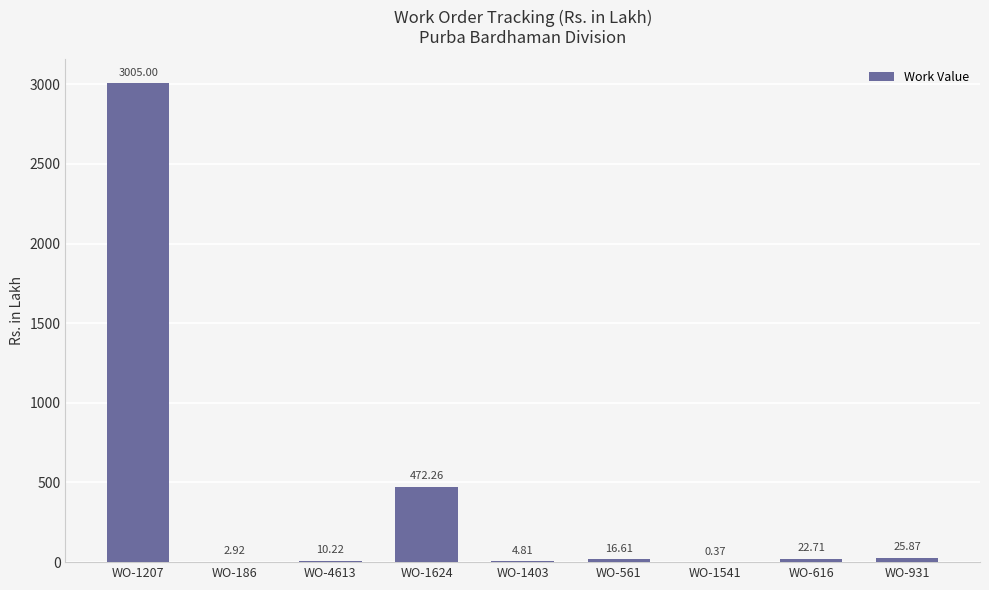

What is the maximum value shown in the chart?

3005.0